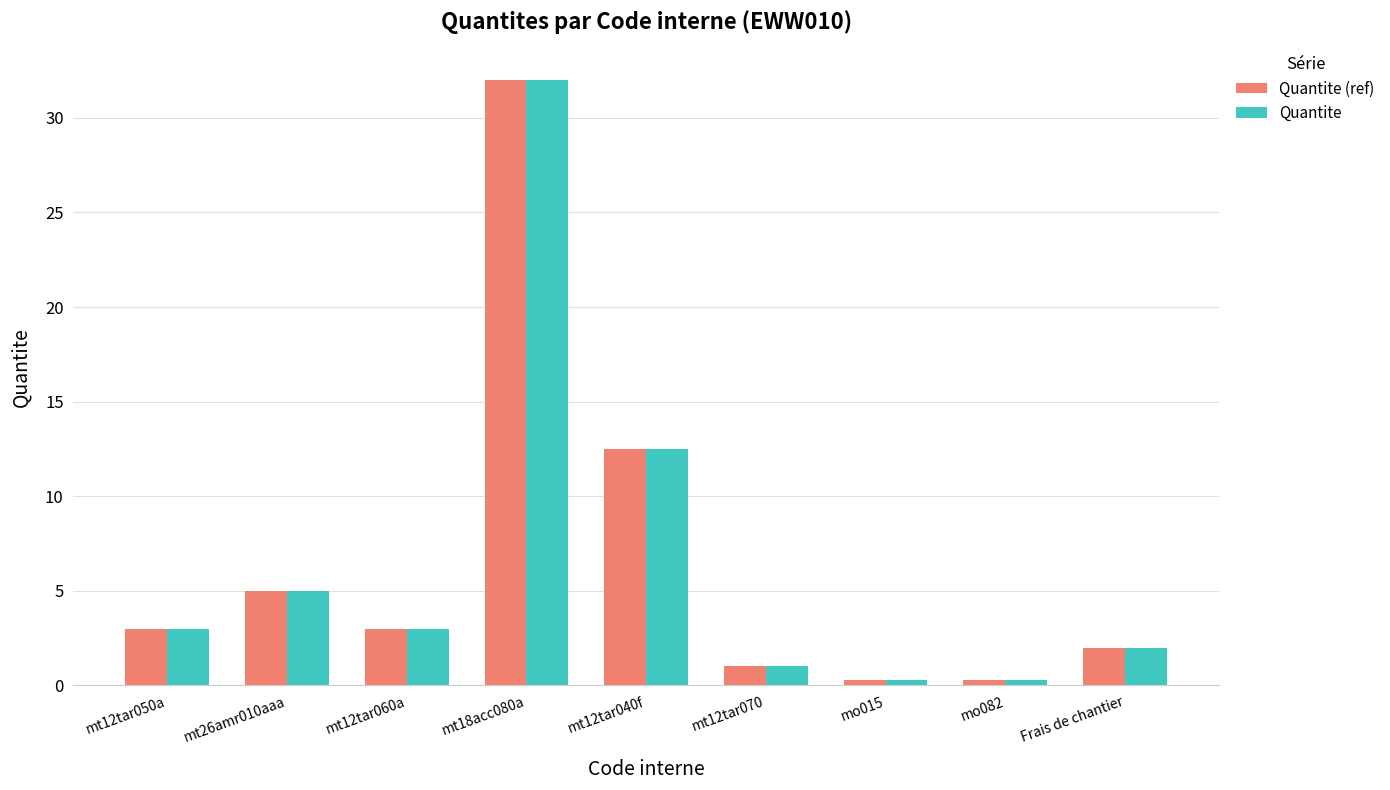

What is the total value across all series at mt12tar060a?

6.0